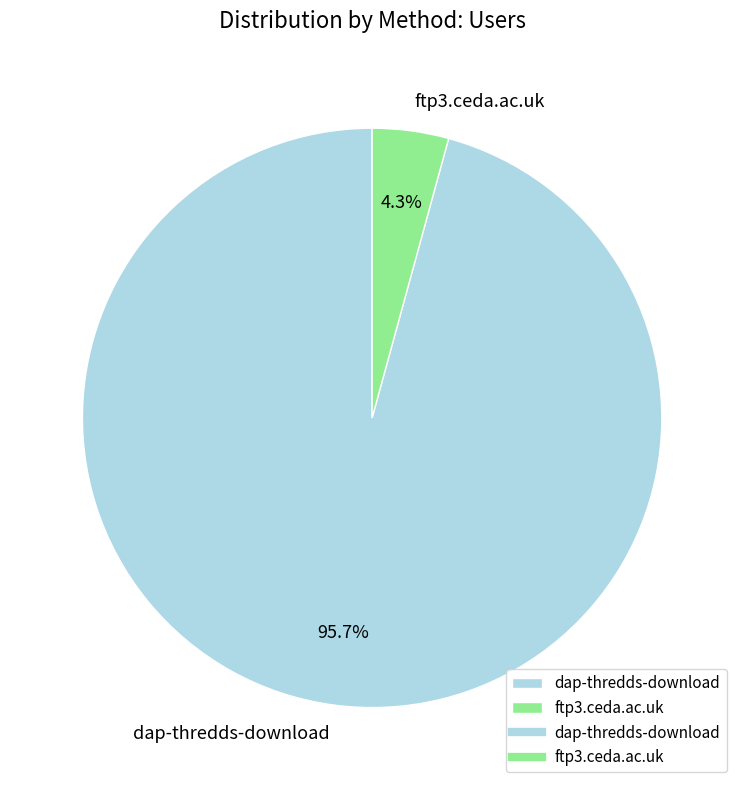

Which has a higher value, dap-thredds-download or ftp3.ceda.ac.uk?

dap-thredds-download